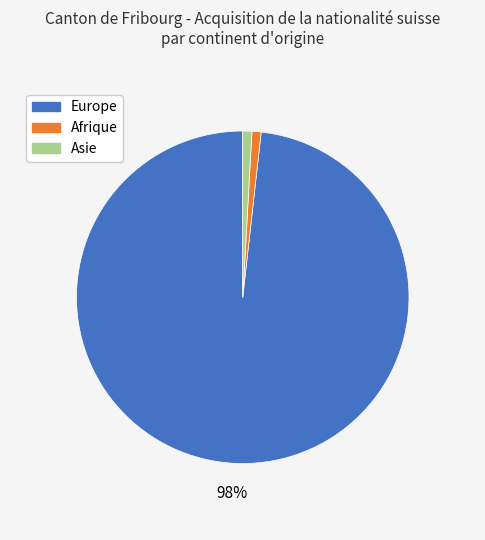

Is there any slice that represents more than half of the pie?

Yes